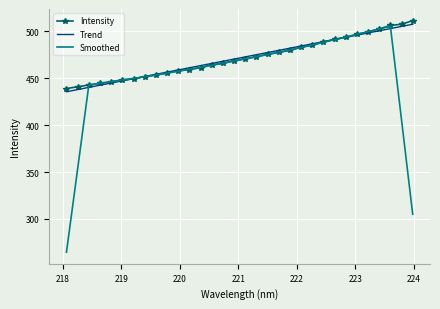

What is the greatest value displayed?

511.5